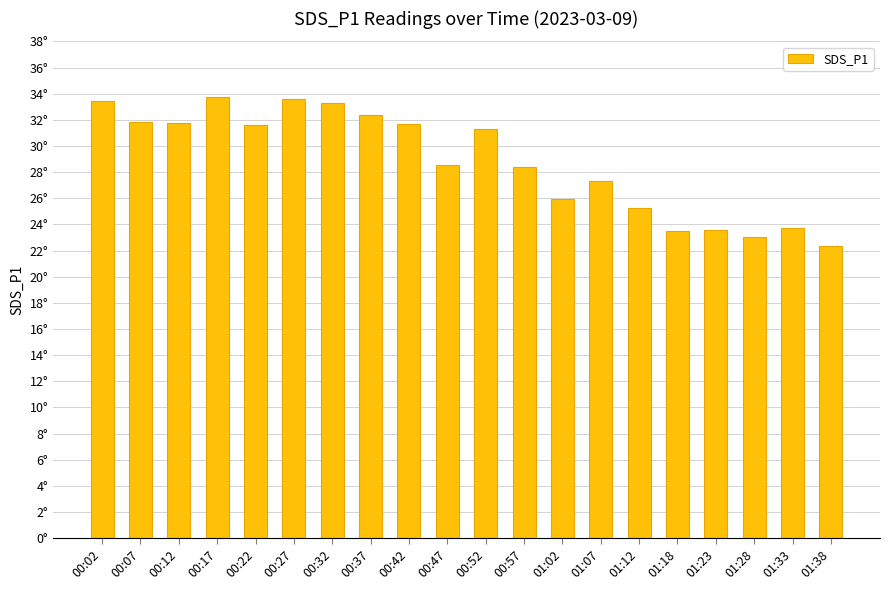

At which label does the data first exceed 31?

00:02